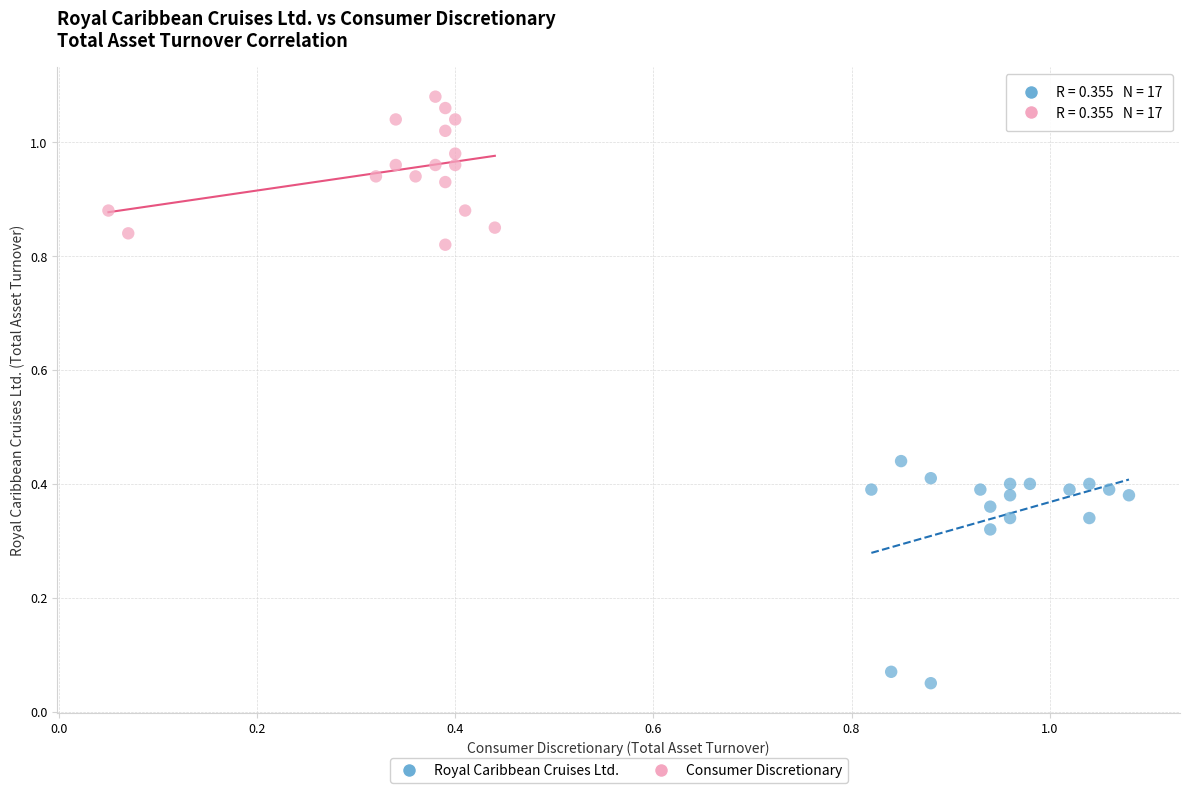

Which series has the largest Y range (max minus min)?

Royal Caribbean Cruises Ltd.